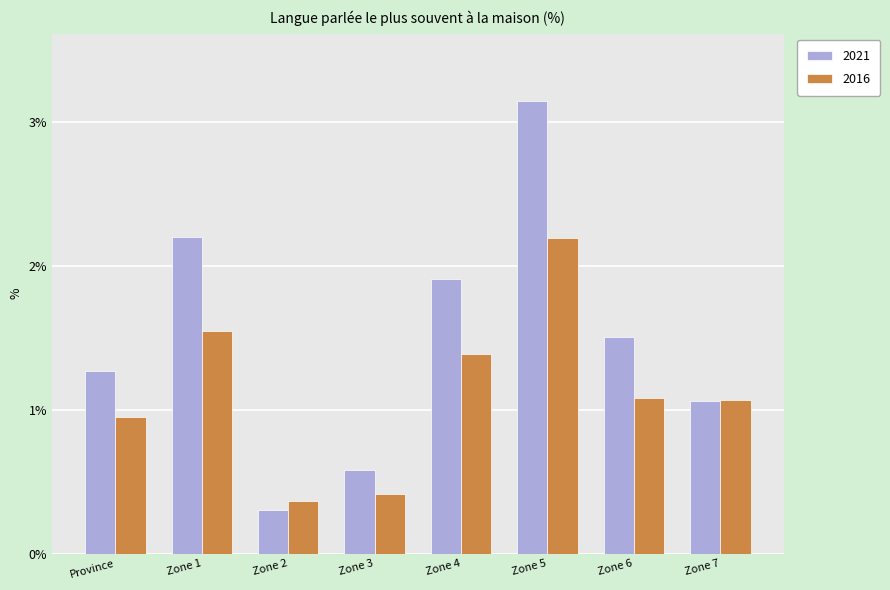

Which series has the largest range (max minus min)?

2021